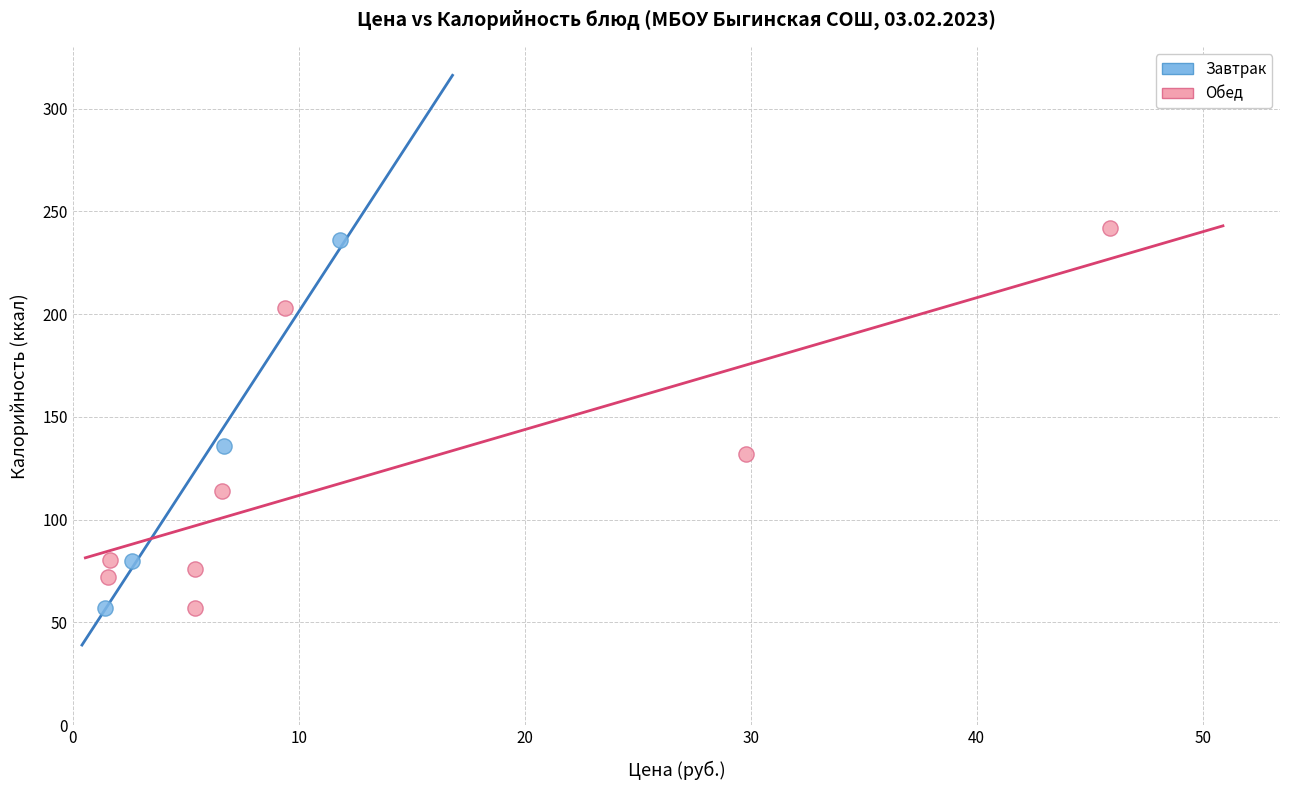

Which series has the largest Y range (max minus min)?

Обед